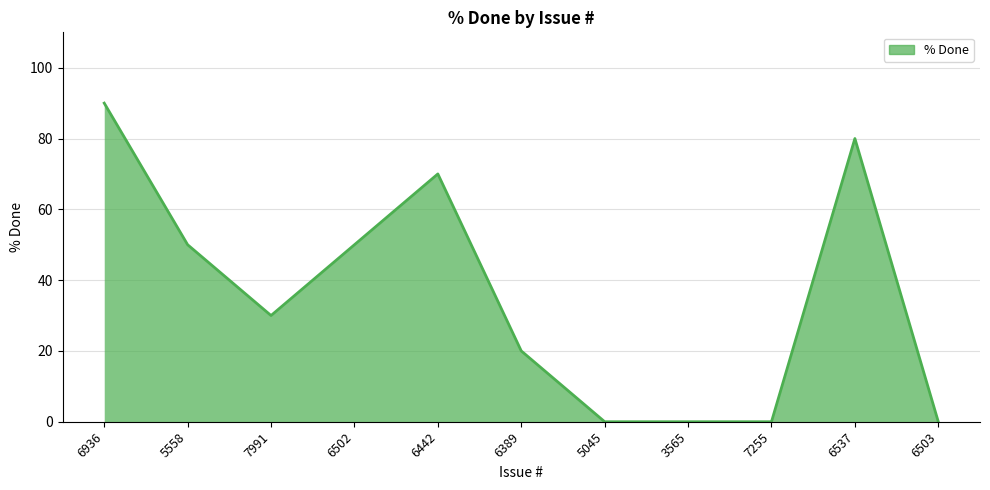

Does the chart display data point markers on the line(s)?

No